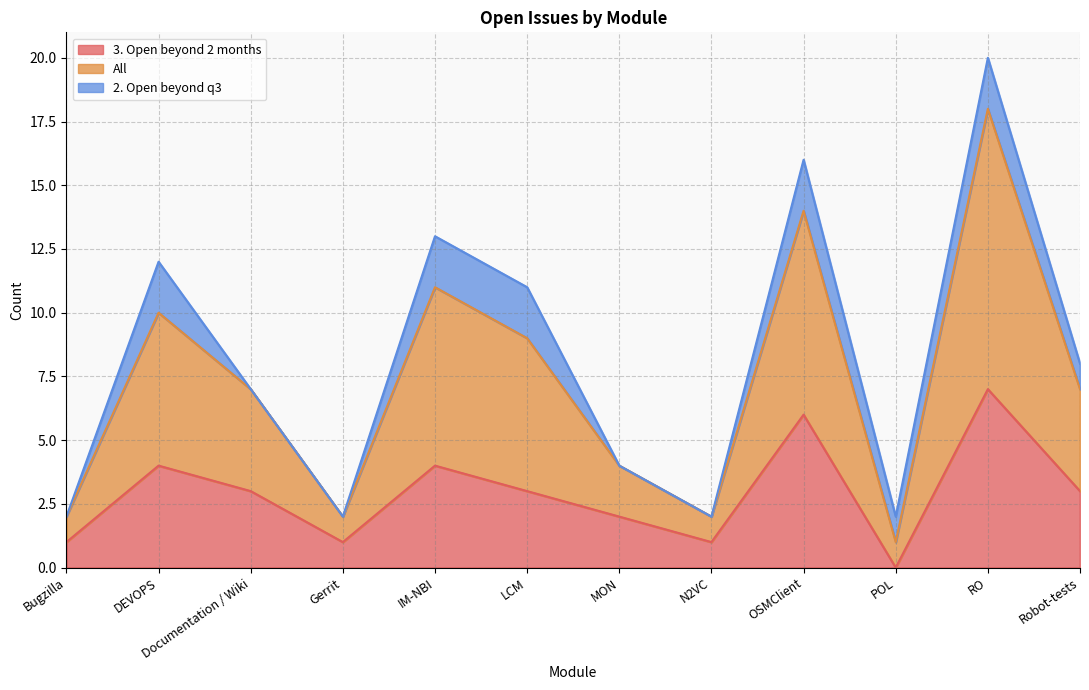

The value of All at Documentation / Wiki is 10. True or false?

False